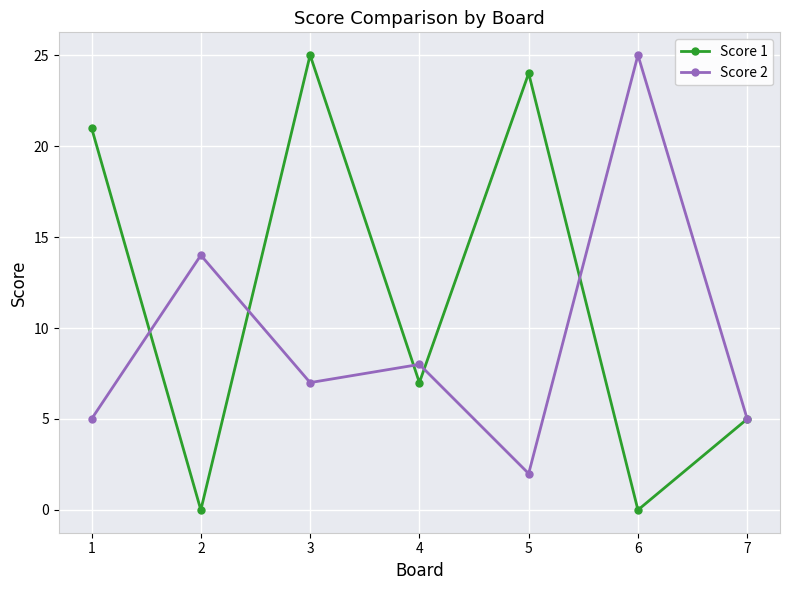

How many lines are shown in the chart?

2